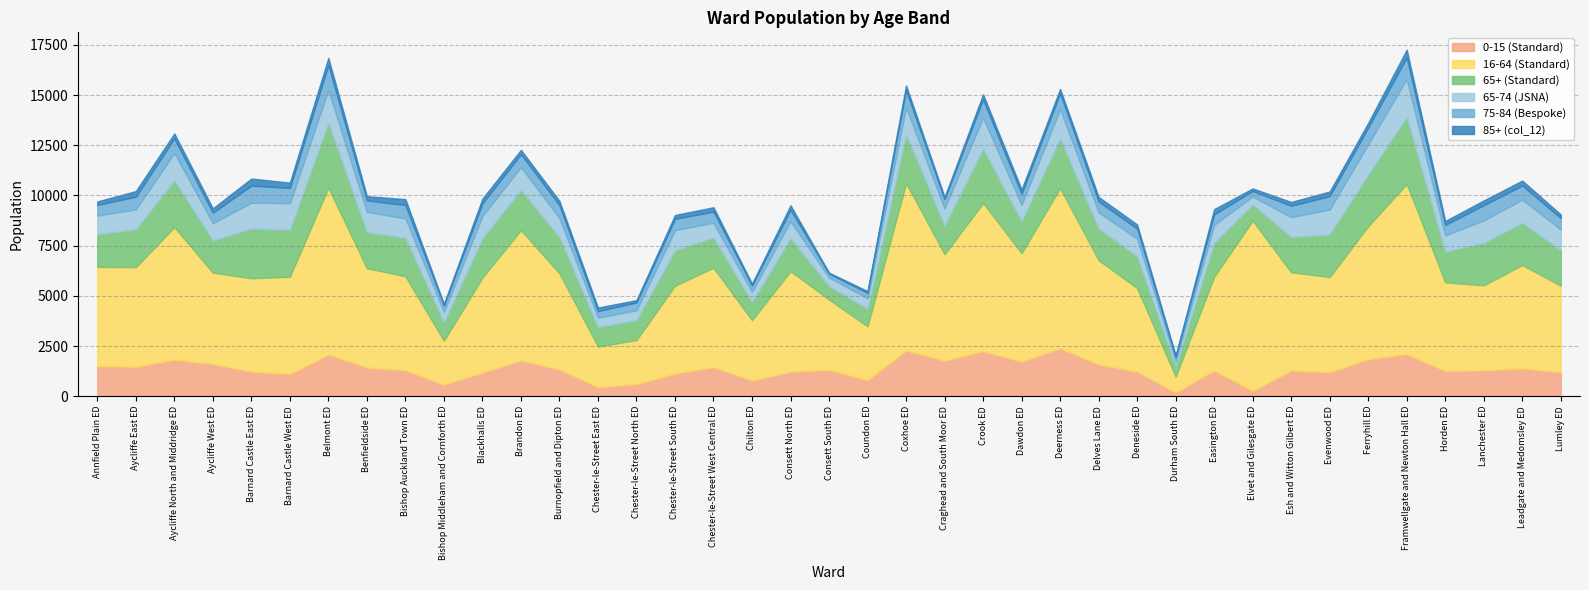

What is the difference between the maximum and minimum values in the 0-15 (Standard) series?

2198